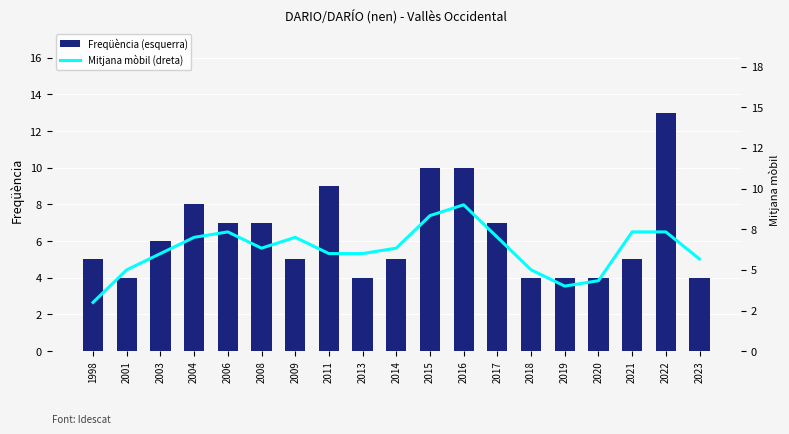

Reading right to left, what are all the values shown in this chart?

Freqüència (esquerra): 2023=4.0	2022=13.0	2021=5.0	2020=4.0	2019=4.0	2018=4.0	2017=7.0	2016=10.0	2015=10.0	2014=5.0	2013=4.0	2011=9.0	2009=5.0	2008=7.0	2006=7.0	2004=8.0	2003=6.0	2001=4.0	1998=5.0
Mitjana mòbil (dreta): 2023=5.7	2022=7.3	2021=7.3	2020=4.3	2019=4.0	2018=5.0	2017=7.0	2016=9.0	2015=8.3	2014=6.3	2013=6.0	2011=6.0	2009=7.0	2008=6.3	2006=7.3	2004=7.0	2003=6.0	2001=5.0	1998=3.0